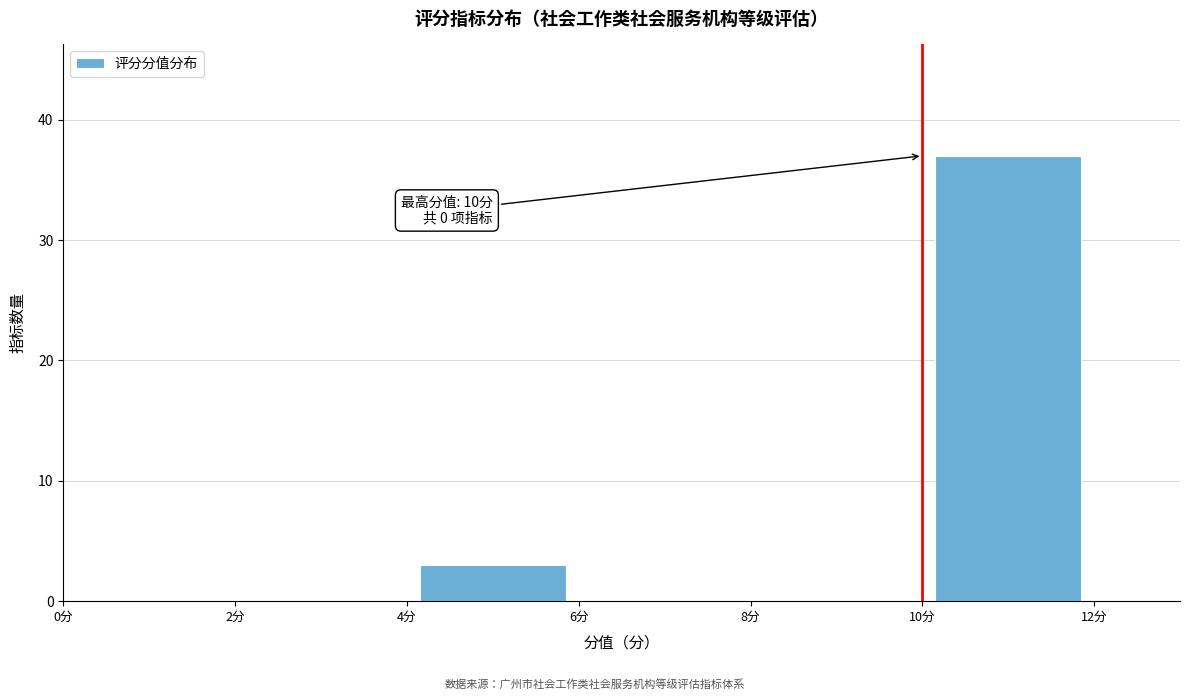

Over which range of the x-axis is the bar tallest?

10 to 12